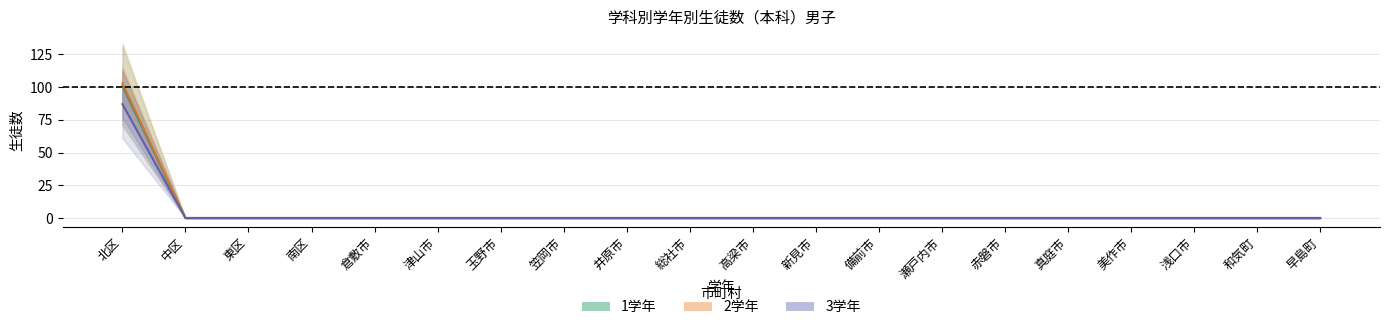

How many values in 2学年 are above zero?

1